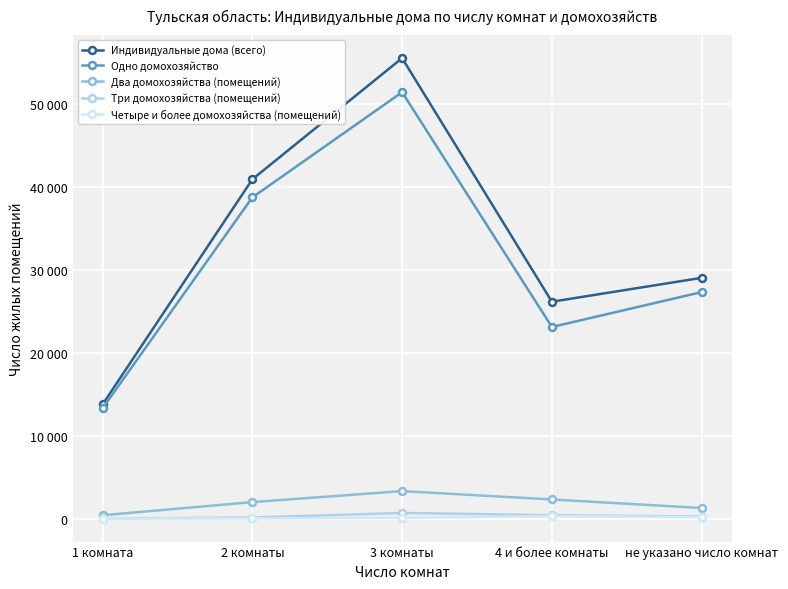

At which label does Индивидуальные дома (всего) reach its peak?

3 комнаты